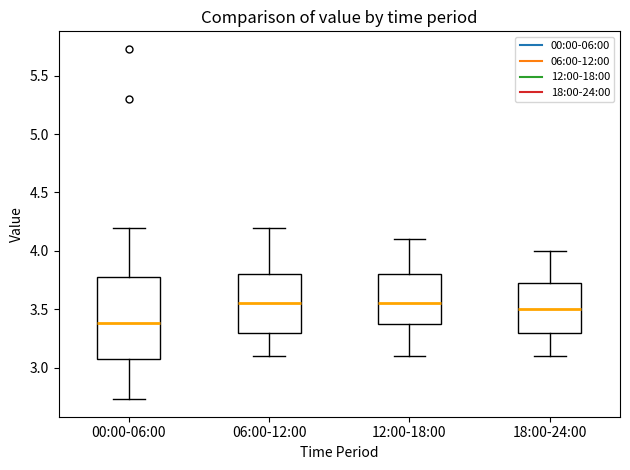

Which box has the lowest median line?

00:00-06:00